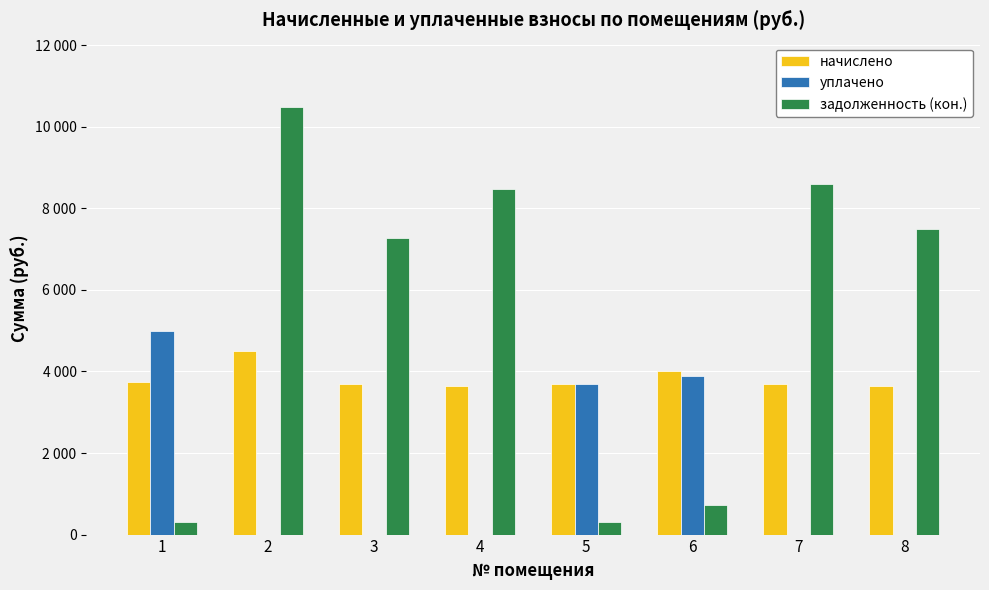

Is it true that уплачено equals -2054.7 at 3?

False